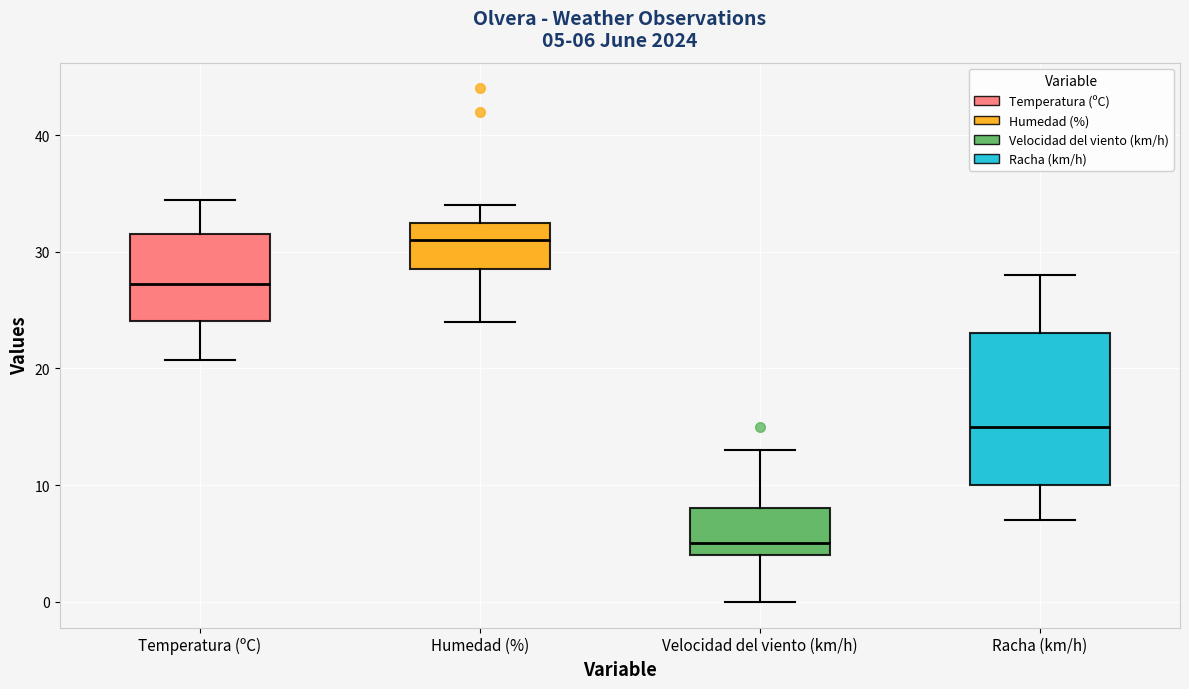

Comparing the boxes themselves (not the whiskers), which one is the tallest?

Racha (km/h)